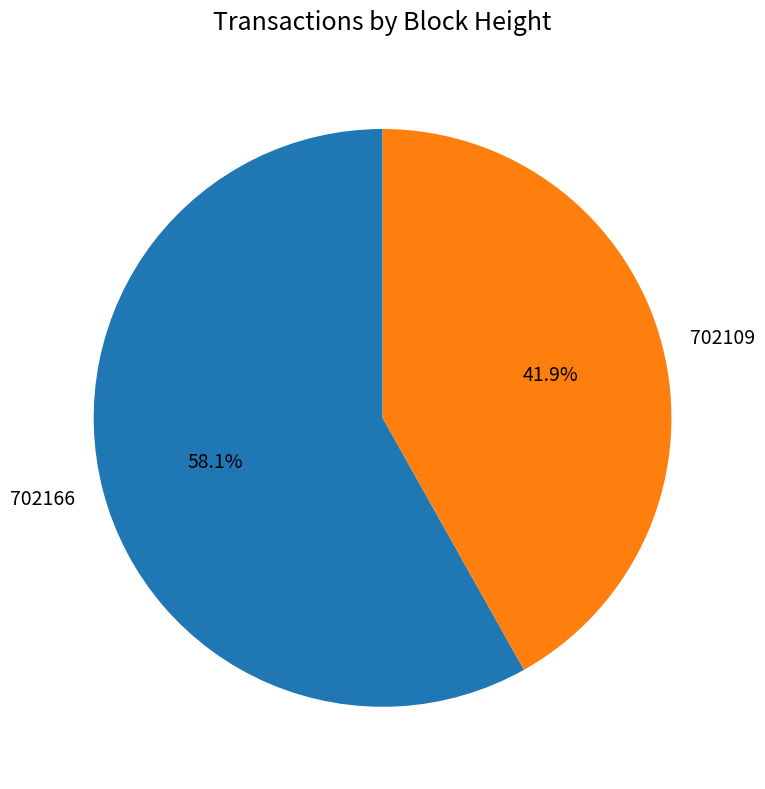

To the nearest percent, what is the average slice percentage?

50%